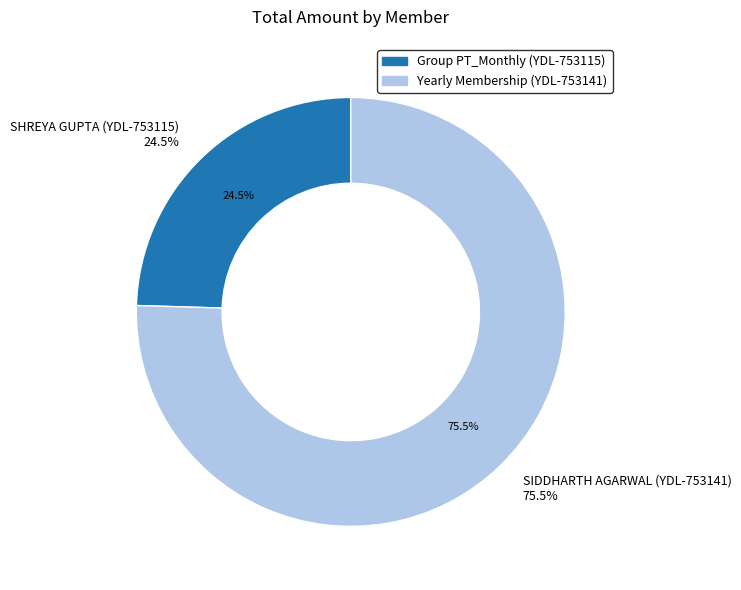

Rank the categories by value from lowest to highest.

SHREYA GUPTA (YDL-753115), SIDDHARTH AGARWAL (YDL-753141)